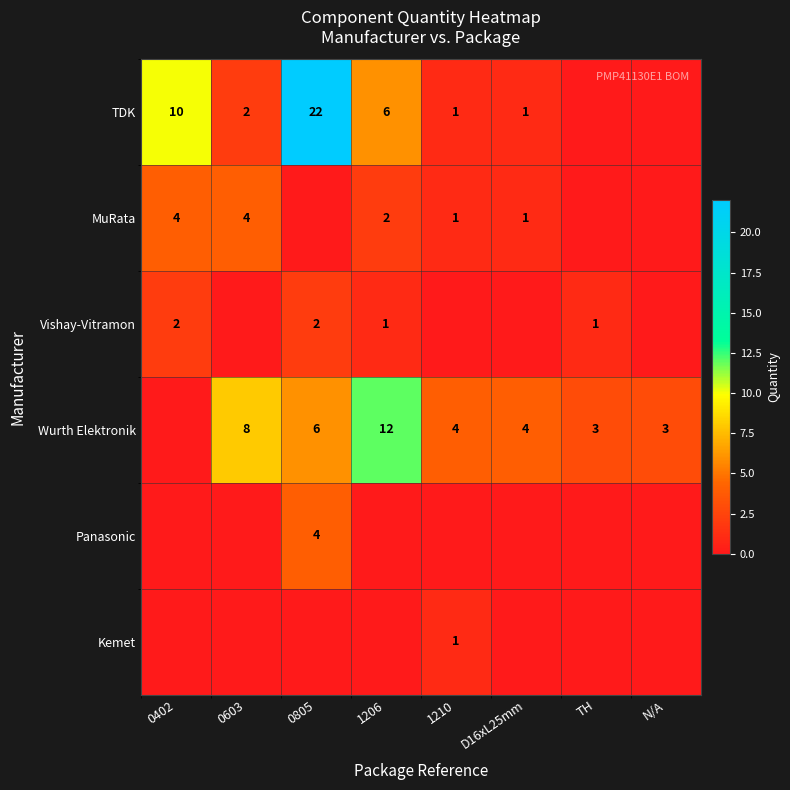

What is the sum of the Wurth Elektronik values at D16xL25mm and 0805?

10